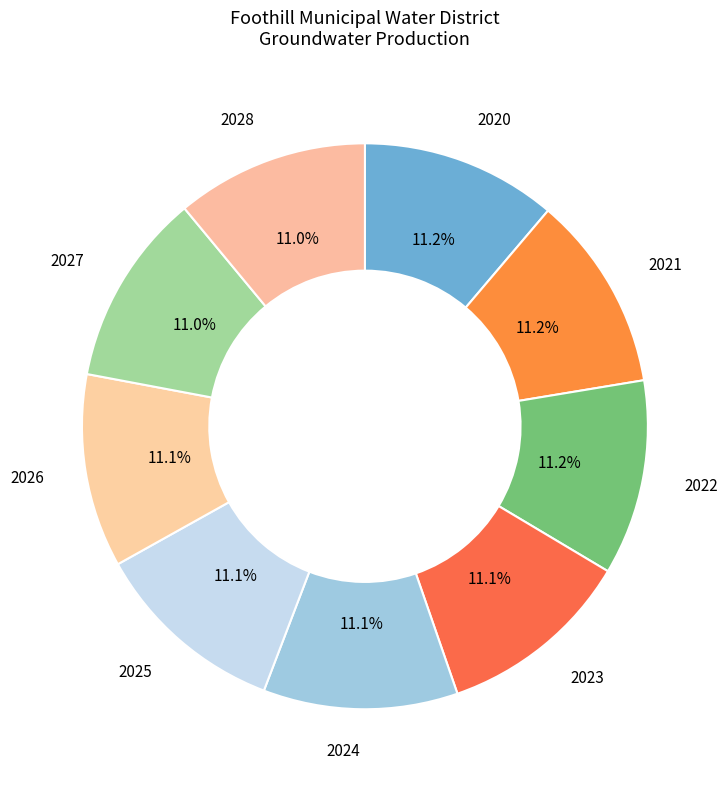

To the nearest percent, what percentage of the pie is 2024?

11%